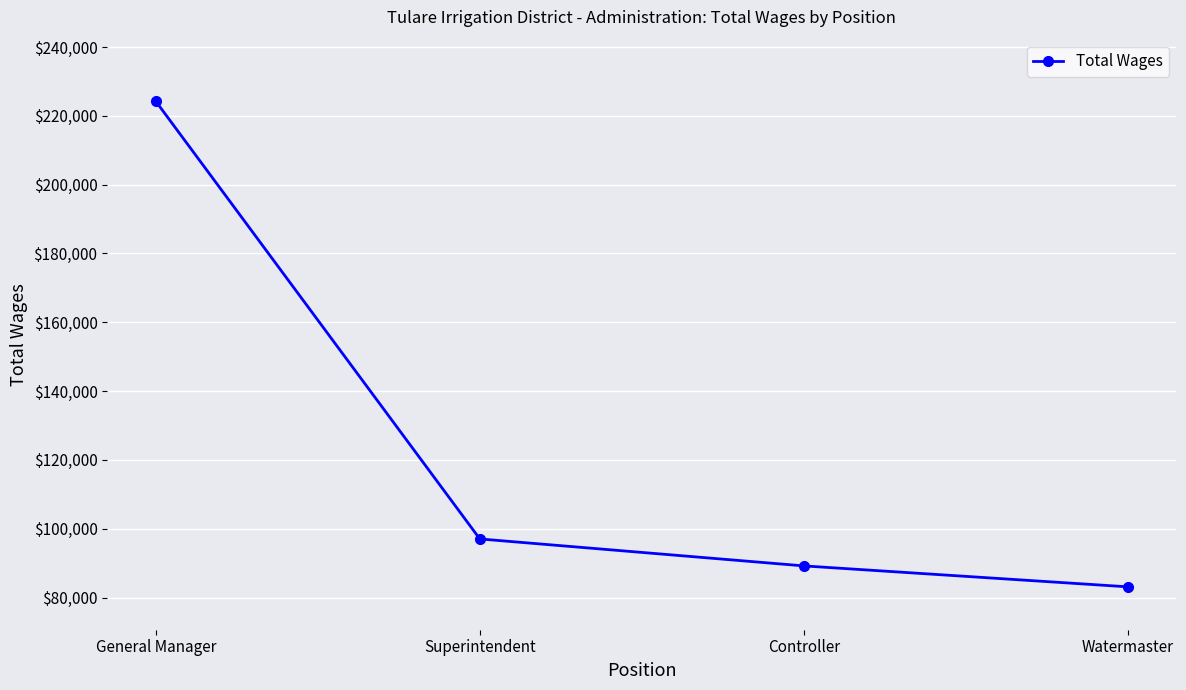

What is the greatest value displayed?

224191